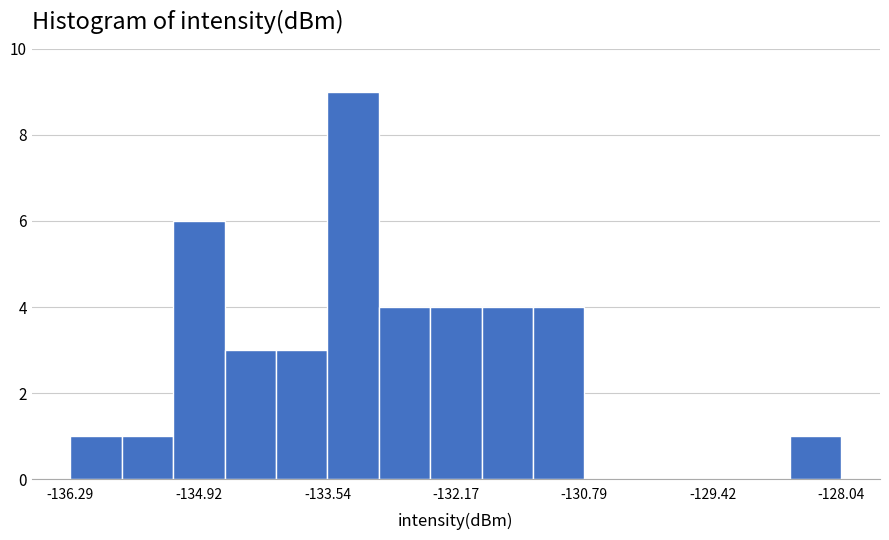

Around what value on the x-axis is the tallest bar? Give the approximate position of its centre, as read against the axis.

-133.2